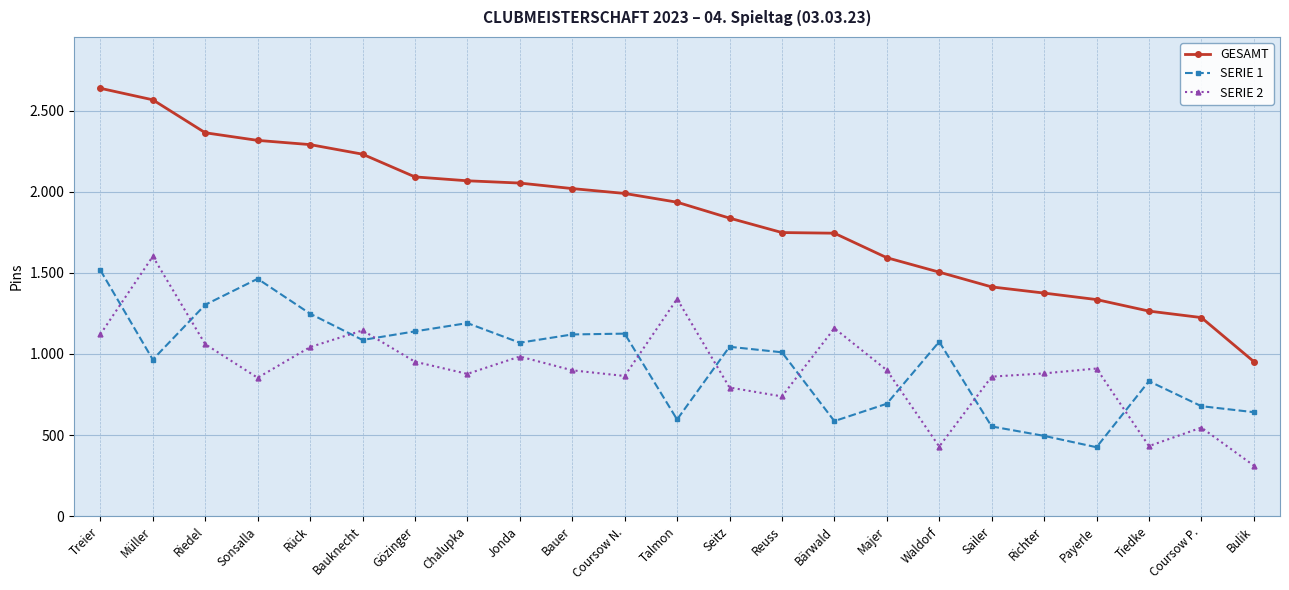

Does the chart display data point markers on the line(s)?

Yes